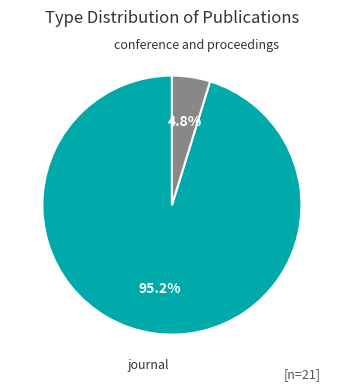

What is the total percentage of journal and conference and proceedings?

100.0%